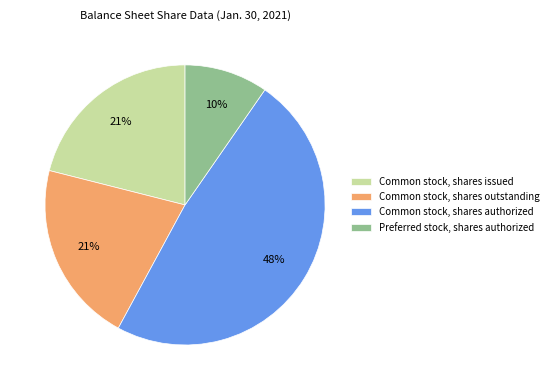

Combined, do Common stock, shares issued and Common stock, shares outstanding account for over 50%?

No